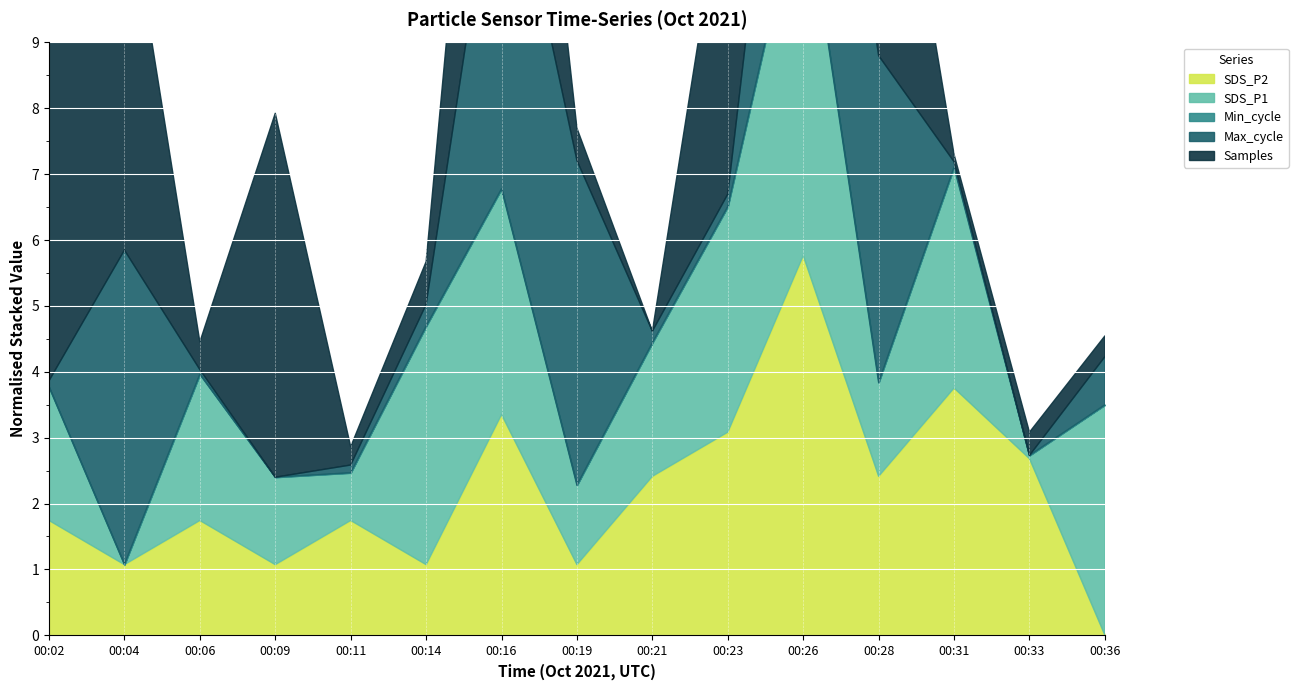

What are all the series names shown in the legend?

Min_cycle, SDS_P2, SDS_P1, Max_cycle, Samples